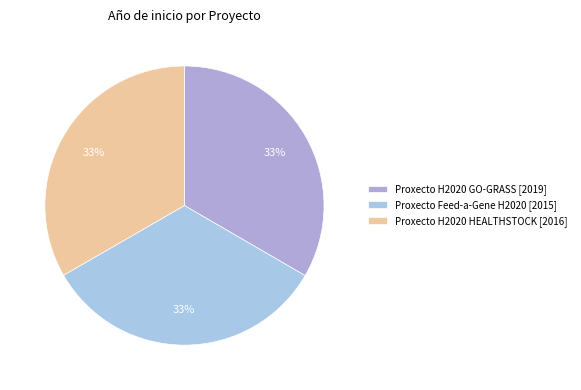

True or false: Proxecto Feed-a-Gene H2020 accounts for 33% of the total.

True